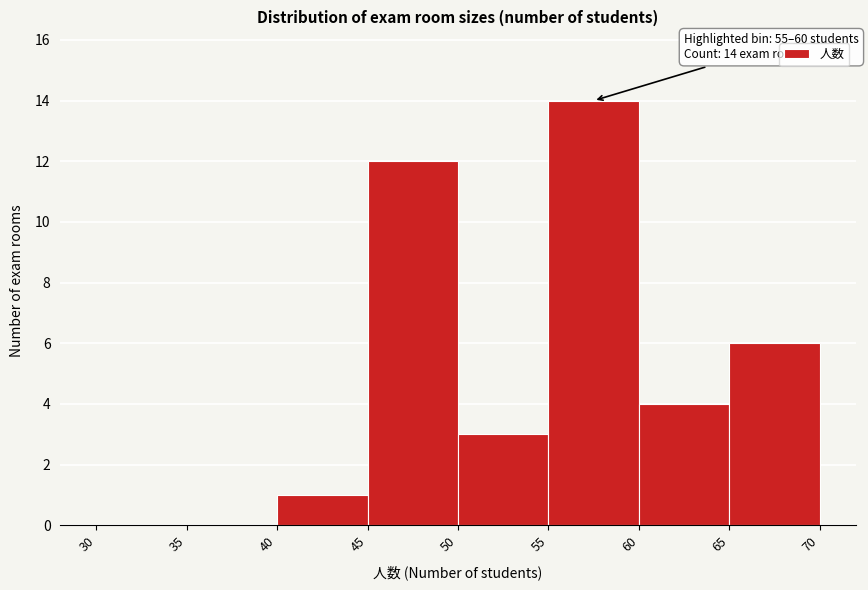

Over which range of the x-axis is the bar tallest?

55 to 60